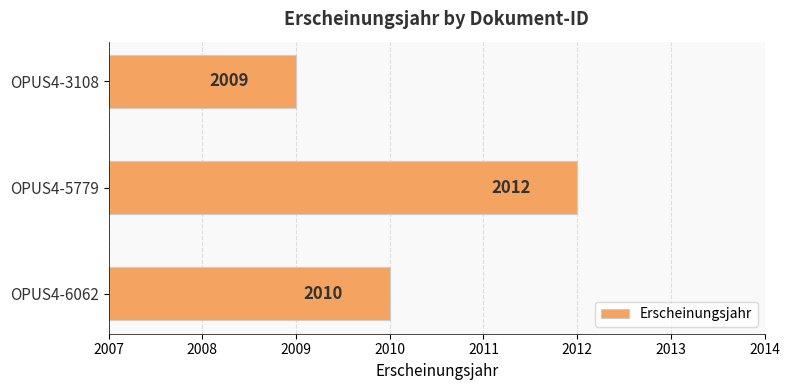

How many values are between 2009 and 2012?

3